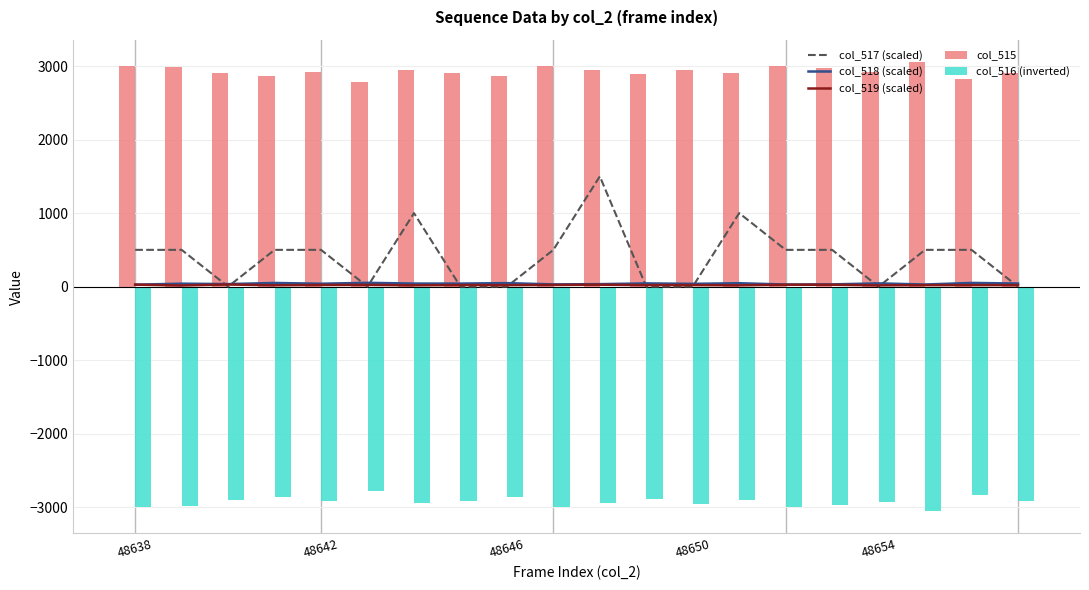

The col_516 (inverted) series shows -2862 at 48646. True or false?

True